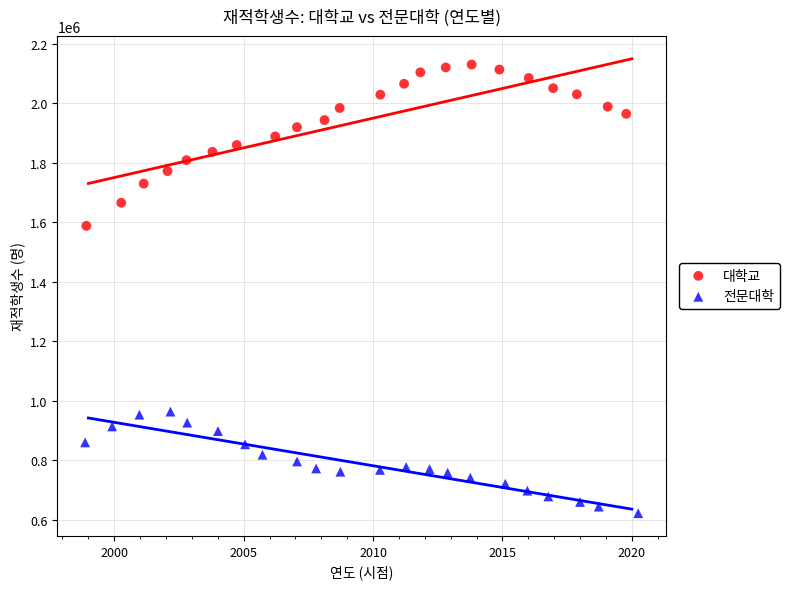

What are all the series names shown in the legend?

대학교, 전문대학